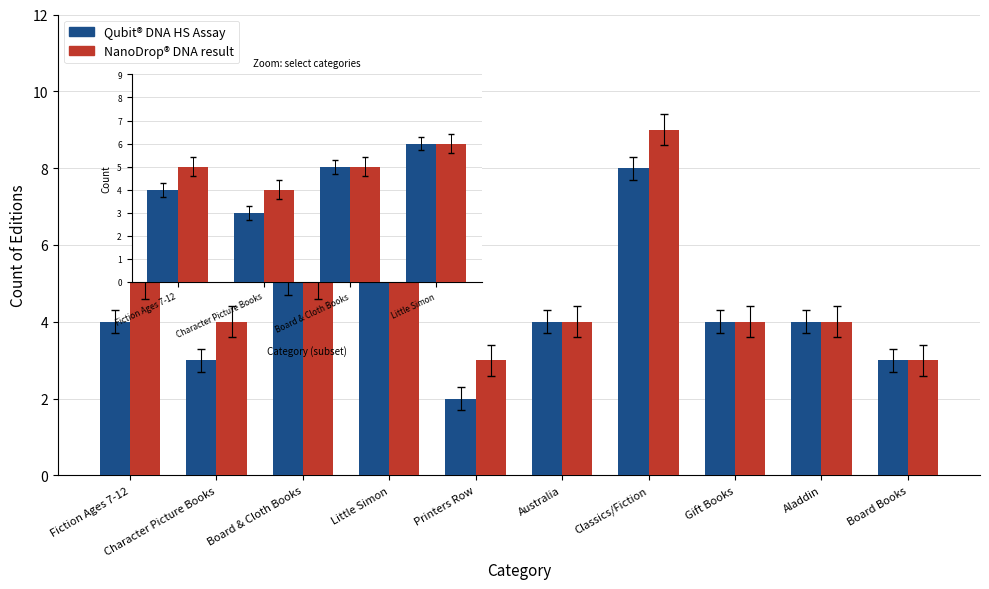

What is the difference between the maximum and minimum values in the Qubit® DNA HS Assay series?

6